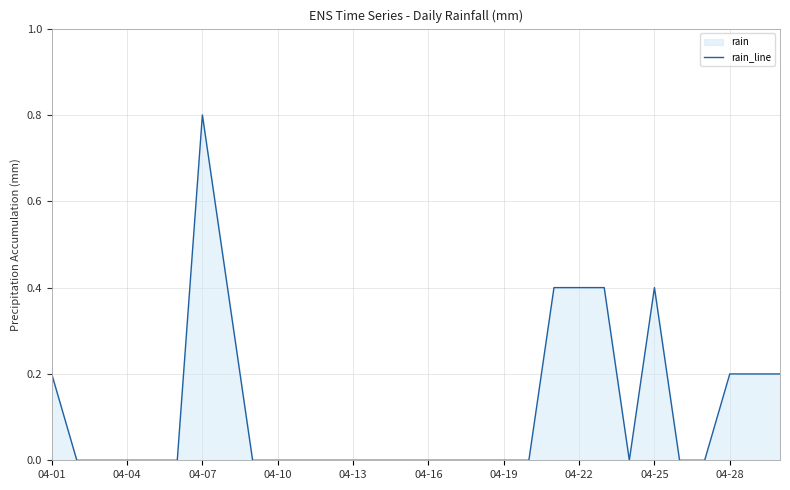

Which category has the highest value across all series?

04-07